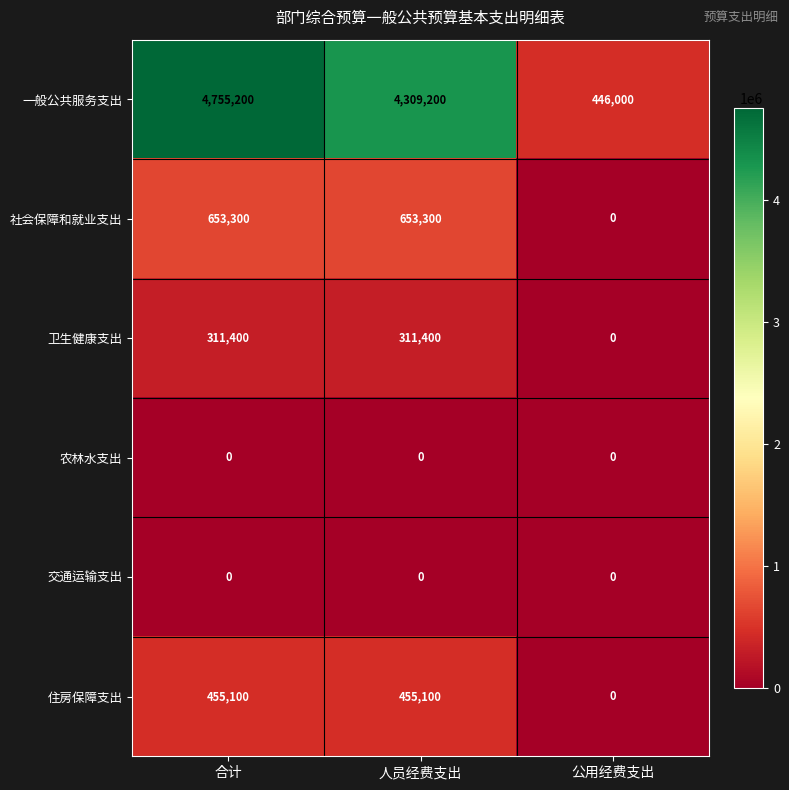

What is the difference between the maximum and minimum values in the 卫生健康支出 series?

311400